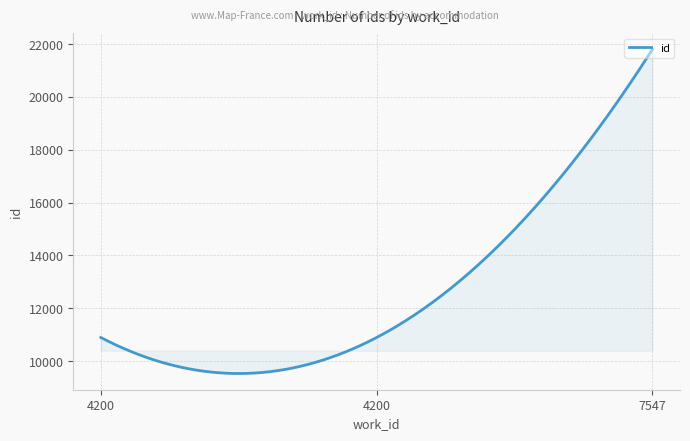

What is the difference between the maximum and minimum values?

12275.2